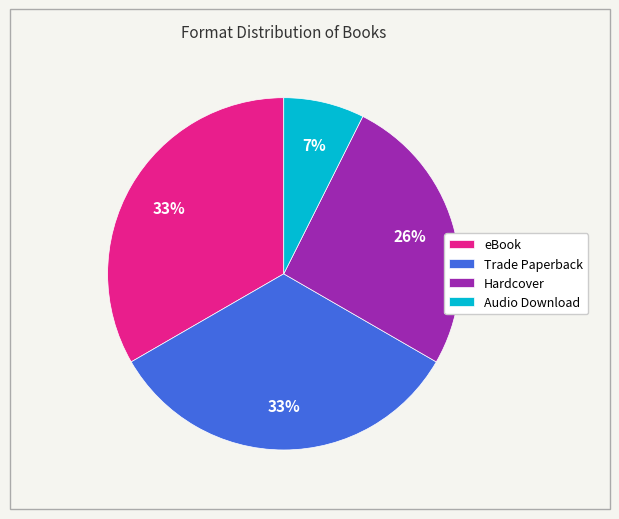

To the nearest percent, what percentage of the pie is Hardcover?

26%